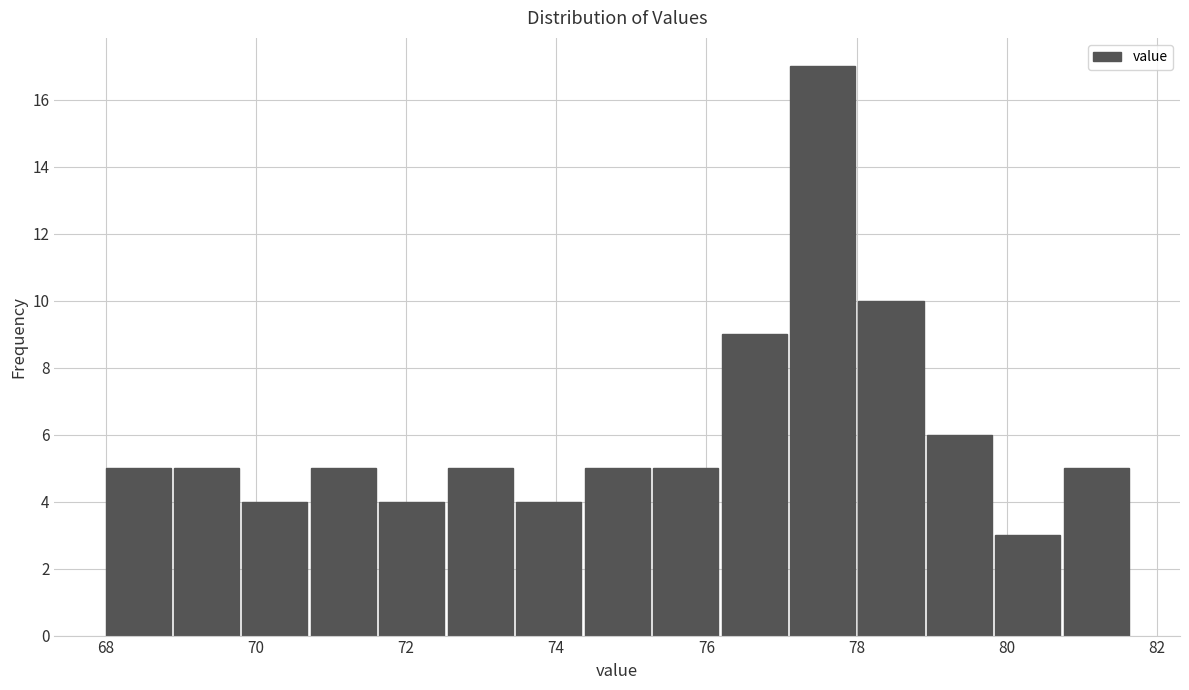

Which range on the x-axis has the tallest bar?

77.2 to 78.0